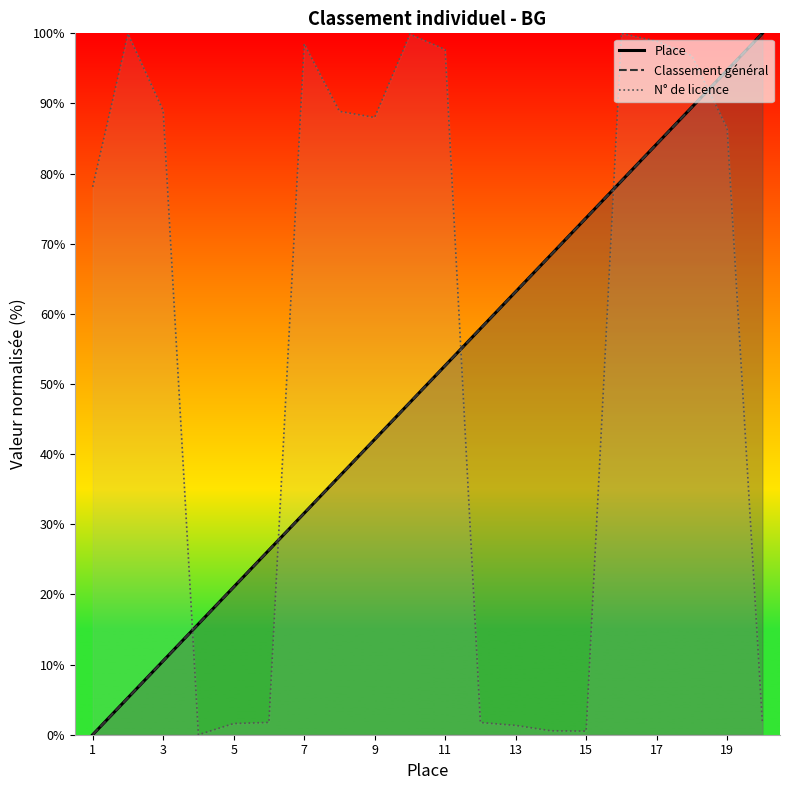

Where do N° de licence 5 der. and Place first cross each other?

3 and 4